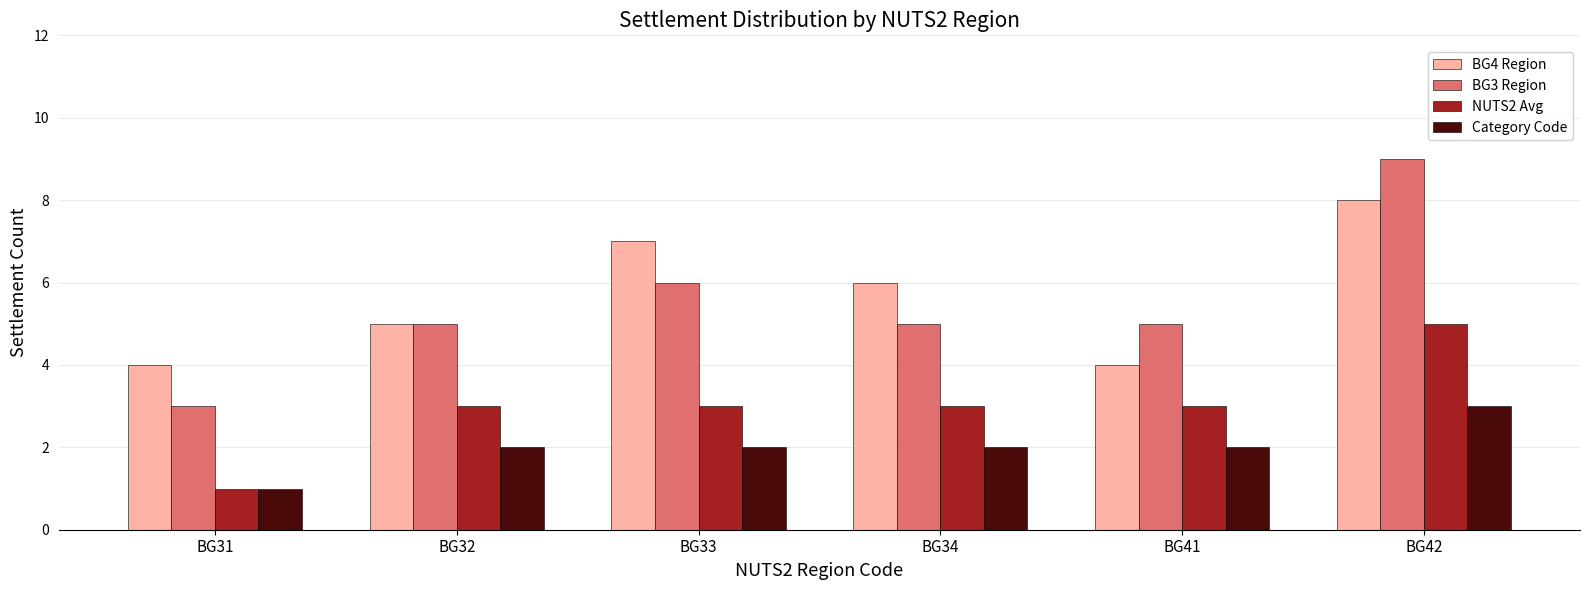

Is the value of BG4 Region at BG32 greater than the value of NUTS2 Avg at BG34?

Yes